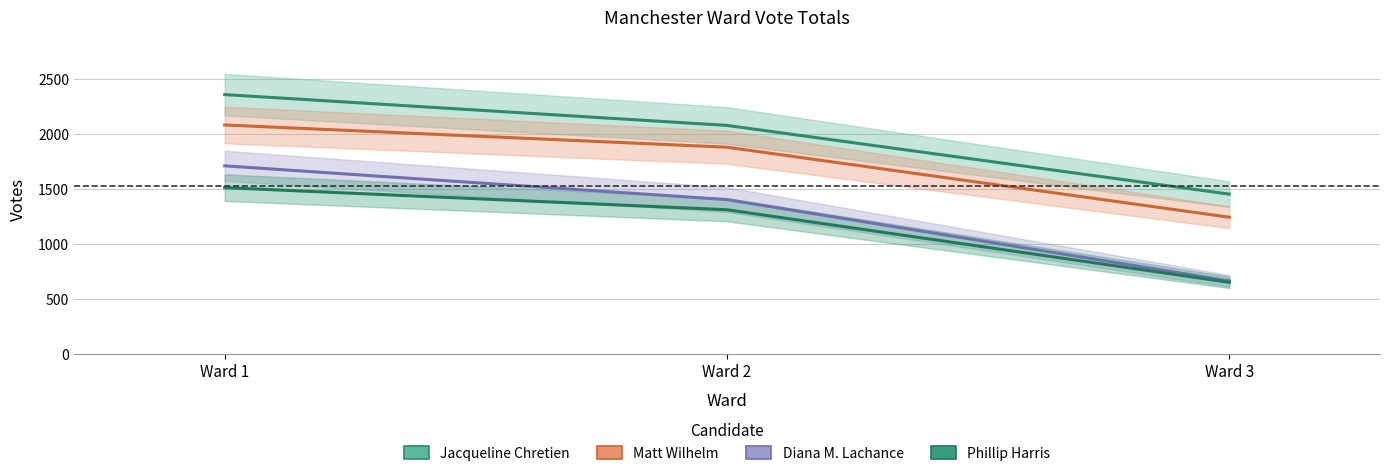

Where is Phillip Harris nearest to the value 1081?

Ward 2